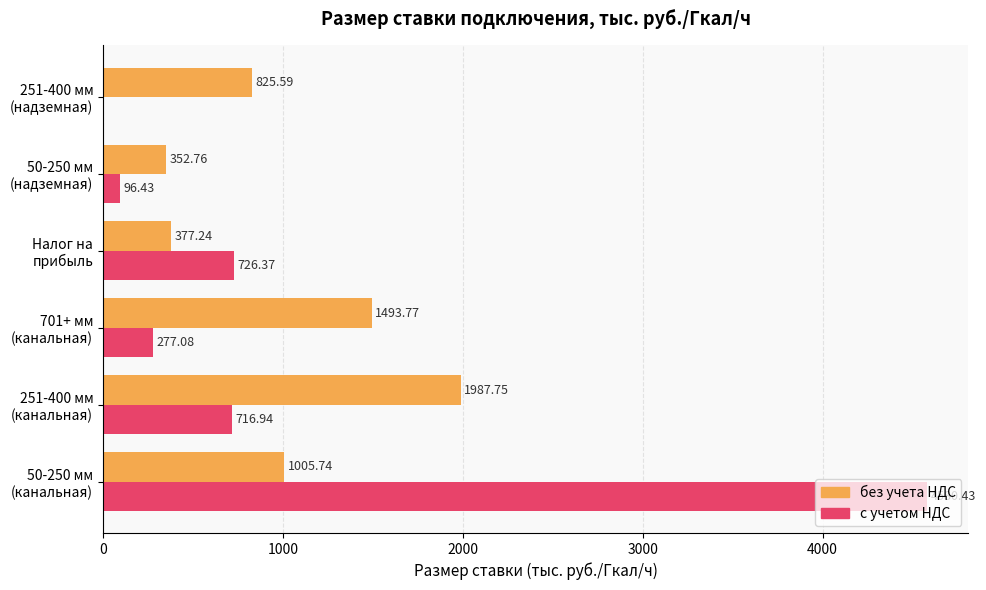

Which series has the largest total across all categories?

с учетом НДС